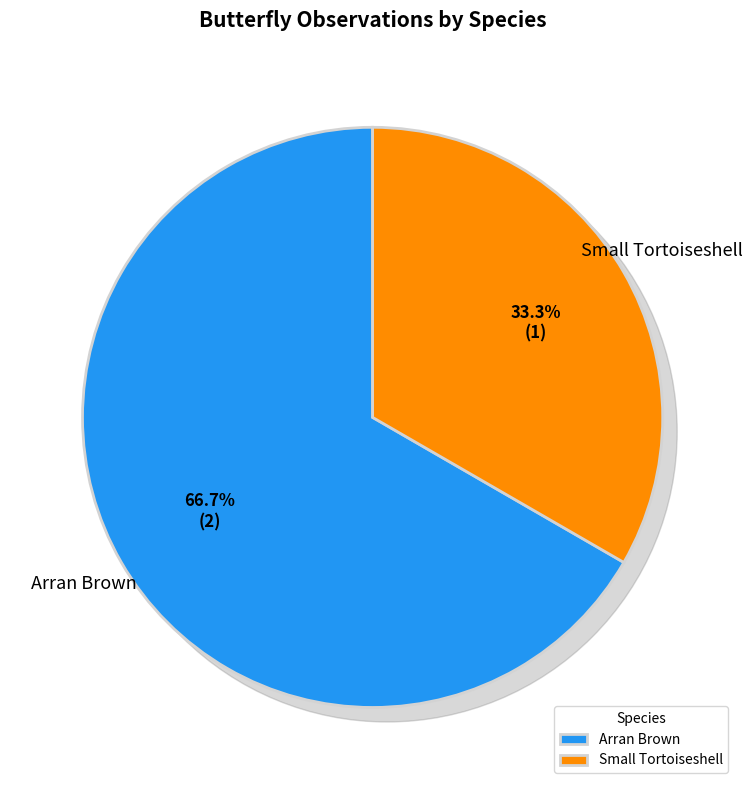

To the nearest percent, what portion does Arran Brown represent?

67%